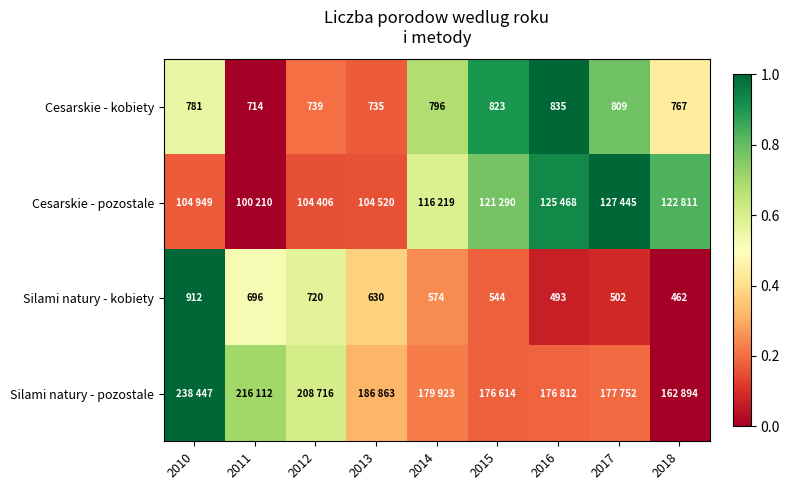

The value of Cesarskie - kobiety at 2012 is 0.2. True or false?

True